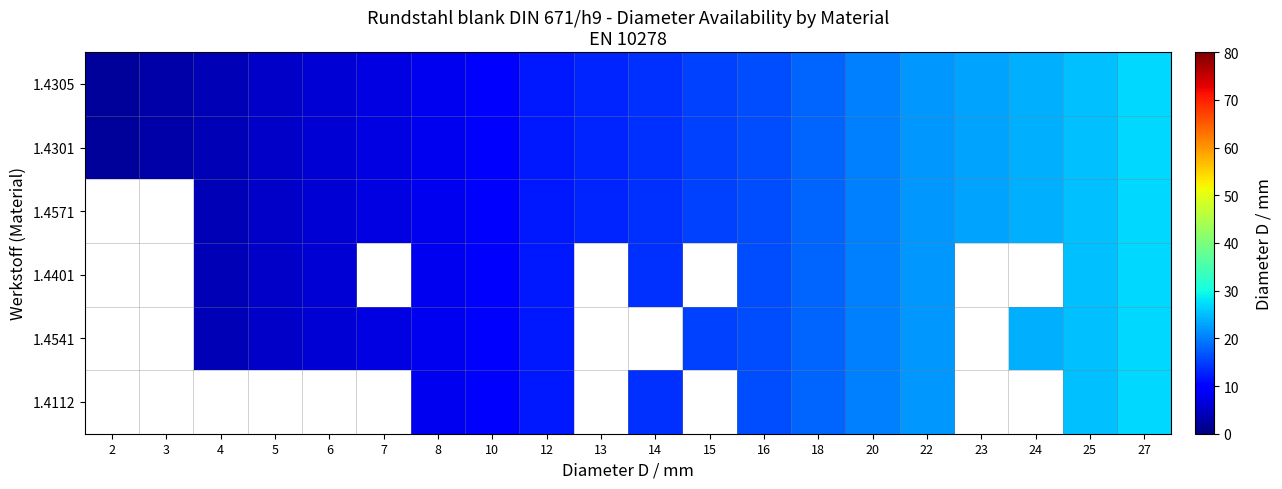

What value does the 1.4541 series have at 20?

20.0